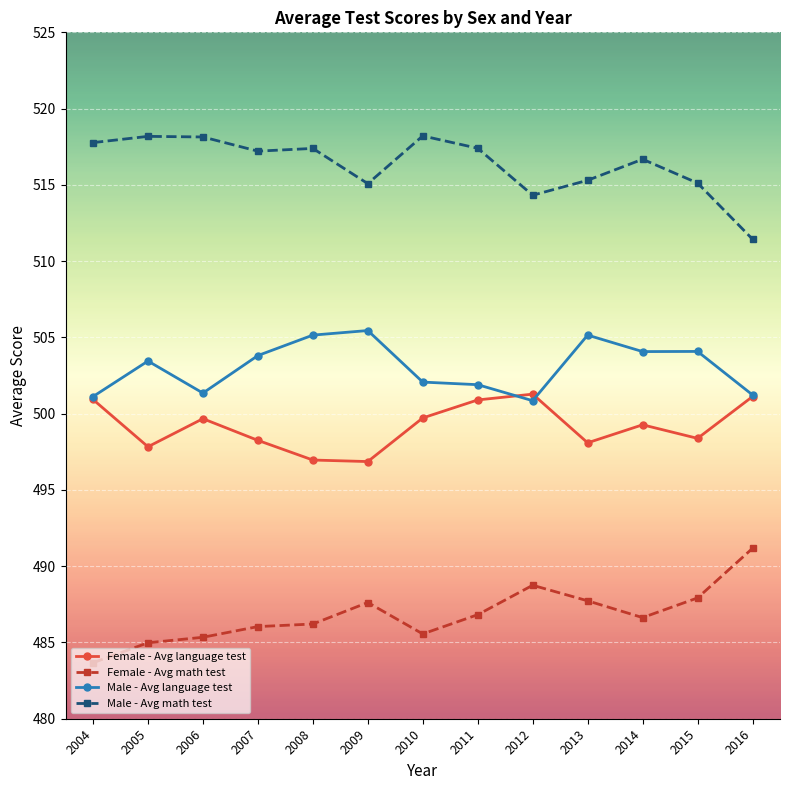

The value of Male - Avg math test at 2008 is 517.4. True or false?

True